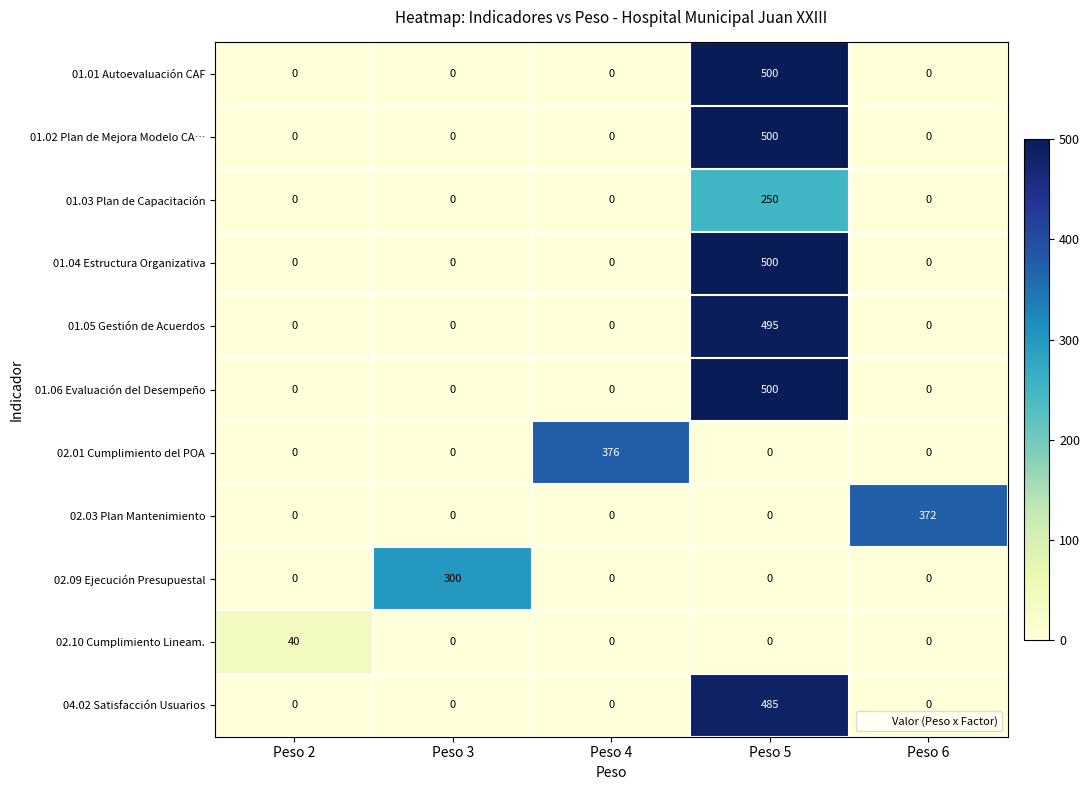

True or false: 01.03 Plan de Capacitación has a value of 97 at Peso 4.

False